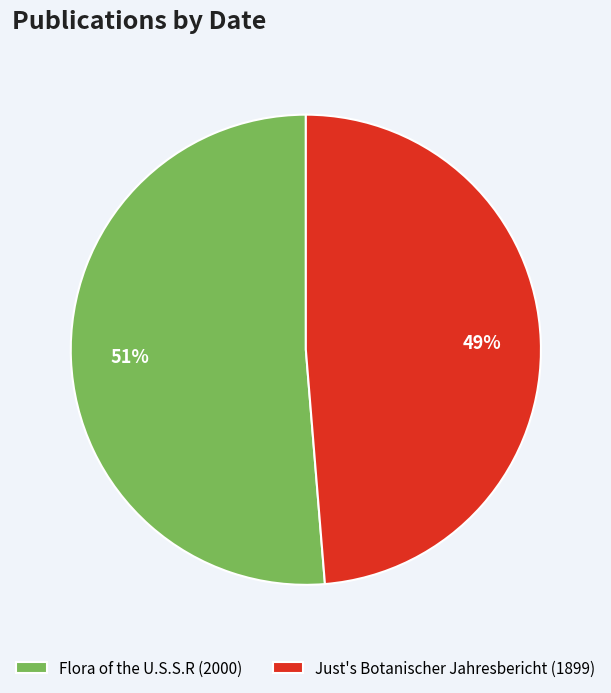

Which has a higher value, Flora of the U.S.S.R (2000) or Just's Botanischer Jahresbericht (1899)?

Flora of the U.S.S.R (2000)